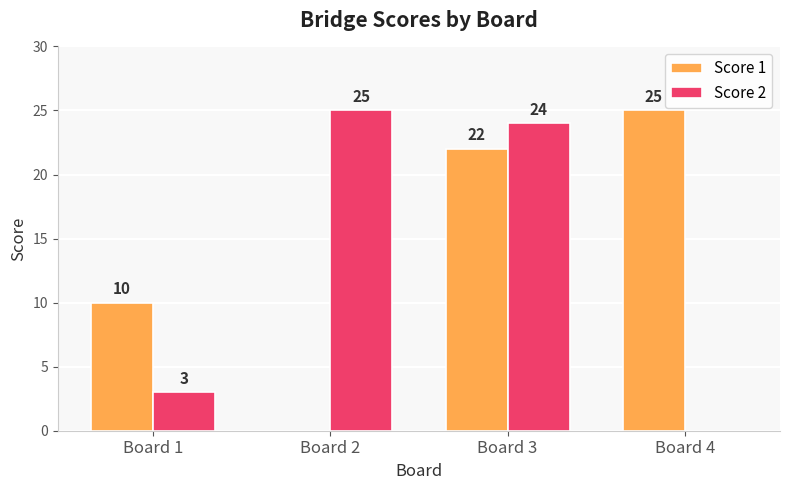

Which series has the largest total across all categories?

Score 1